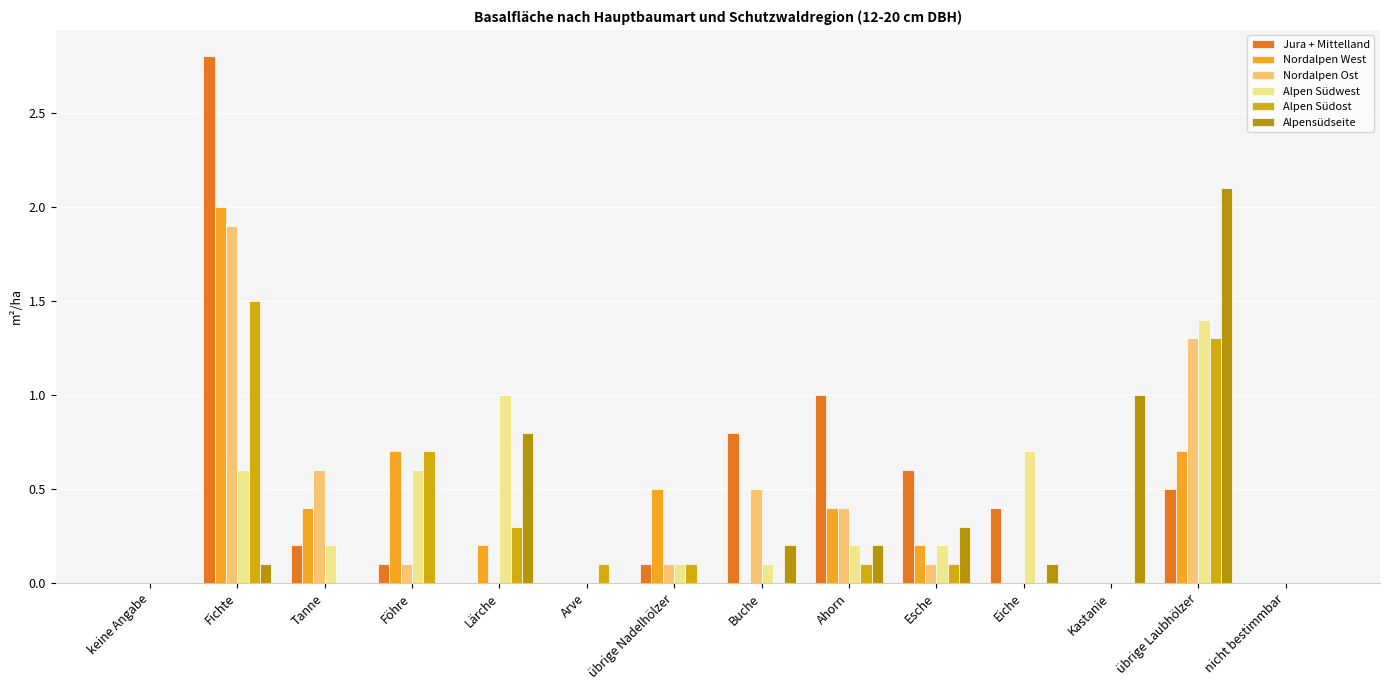

What is the average value of the Alpen Südost series?

0.3